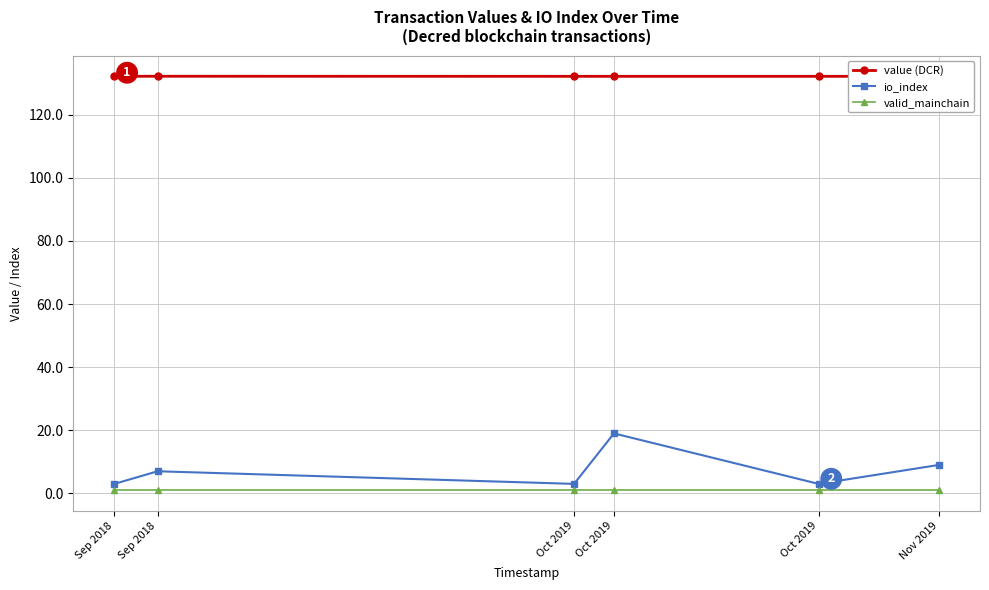

The value of value (DCR) at Oct 2019 is 132.2. True or false?

True